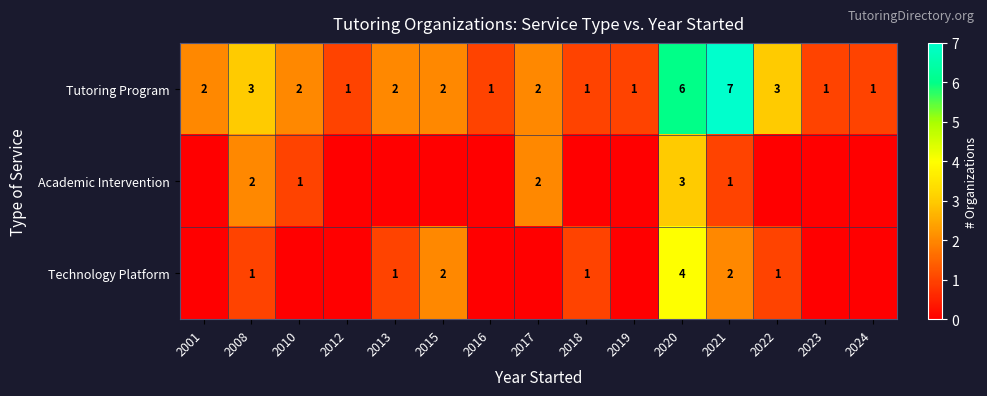

True or false: Tutoring Program has a value of 1 at 2019.

True